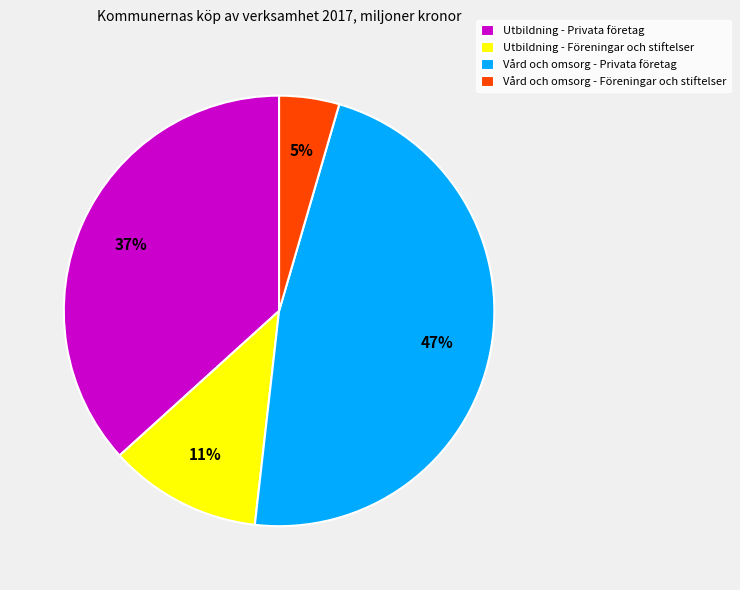

To the nearest percent, what portion does Vård och omsorg - Privata företag represent?

47%